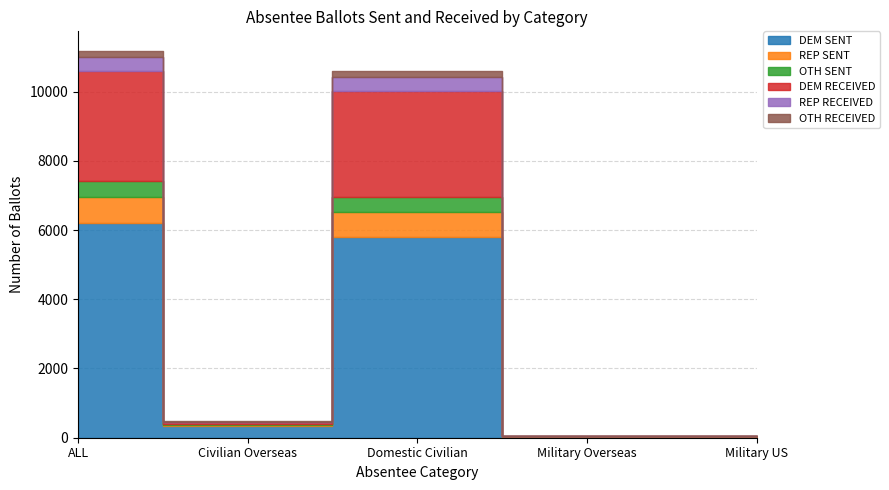

True or false: DEM SENT has more than 2 points higher than both neighbors.

False